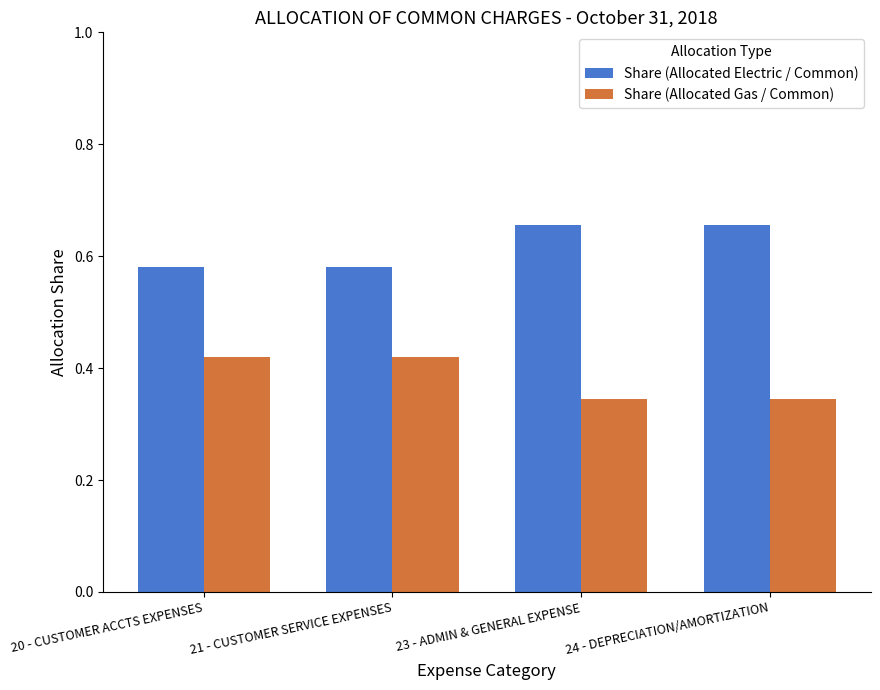

Is it true that Share (Allocated Electric / Common) equals 0.3 at 23 - ADMIN & GENERAL EXPENSE?

False